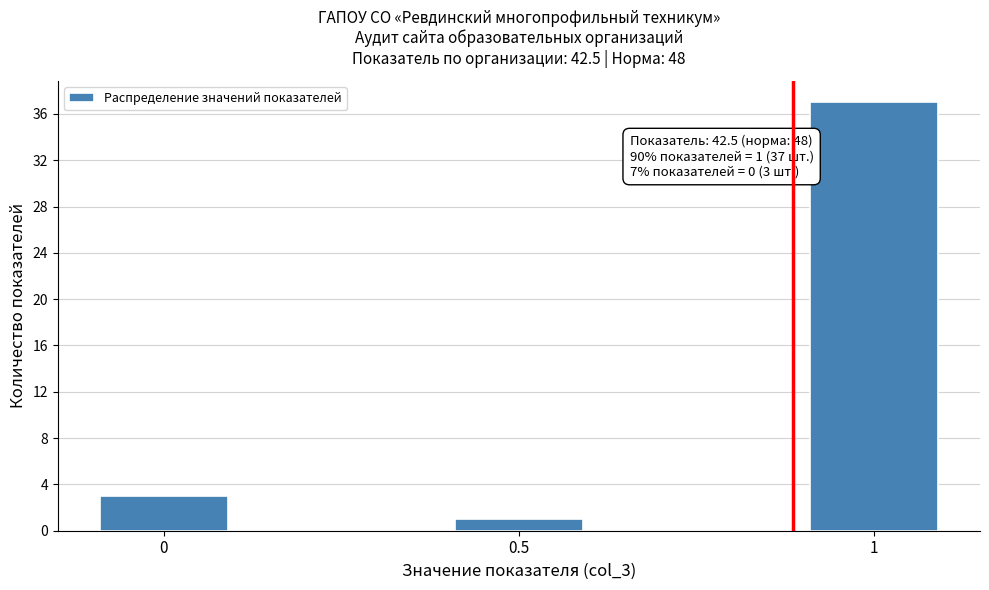

Reading right to left, transcribe all the data shown in this chart.

37	1	3